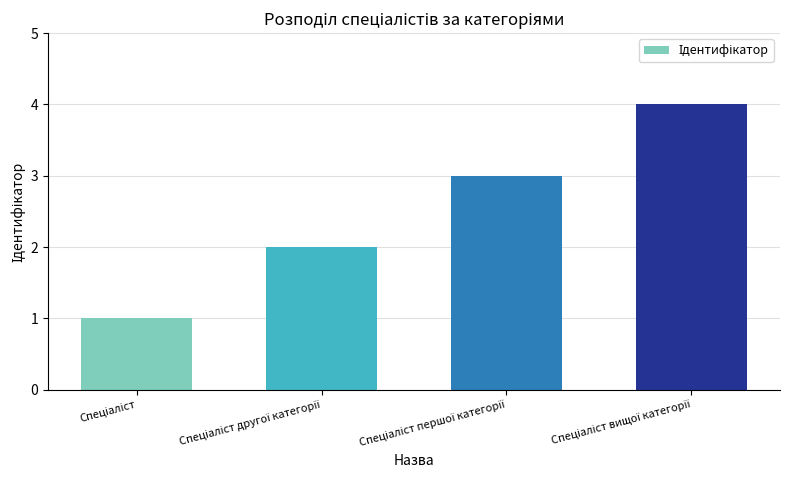

What is the value of the 2nd bar from the left?

2